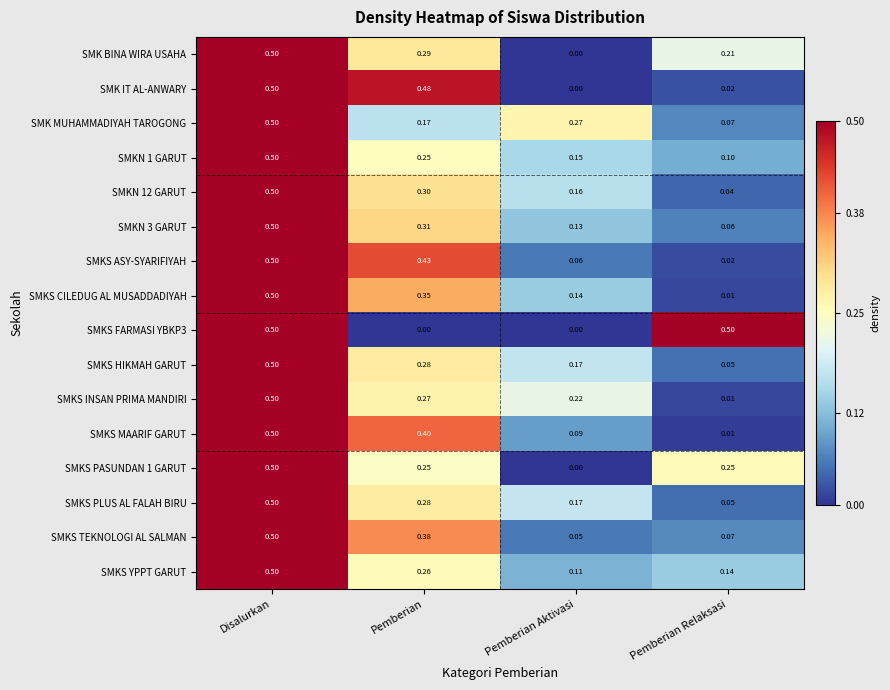

Is the value of SMKS FARMASI YBKP3 at Disalurkan greater than the value of SMK MUHAMMADIYAH TAROGONG at Pemberian?

Yes